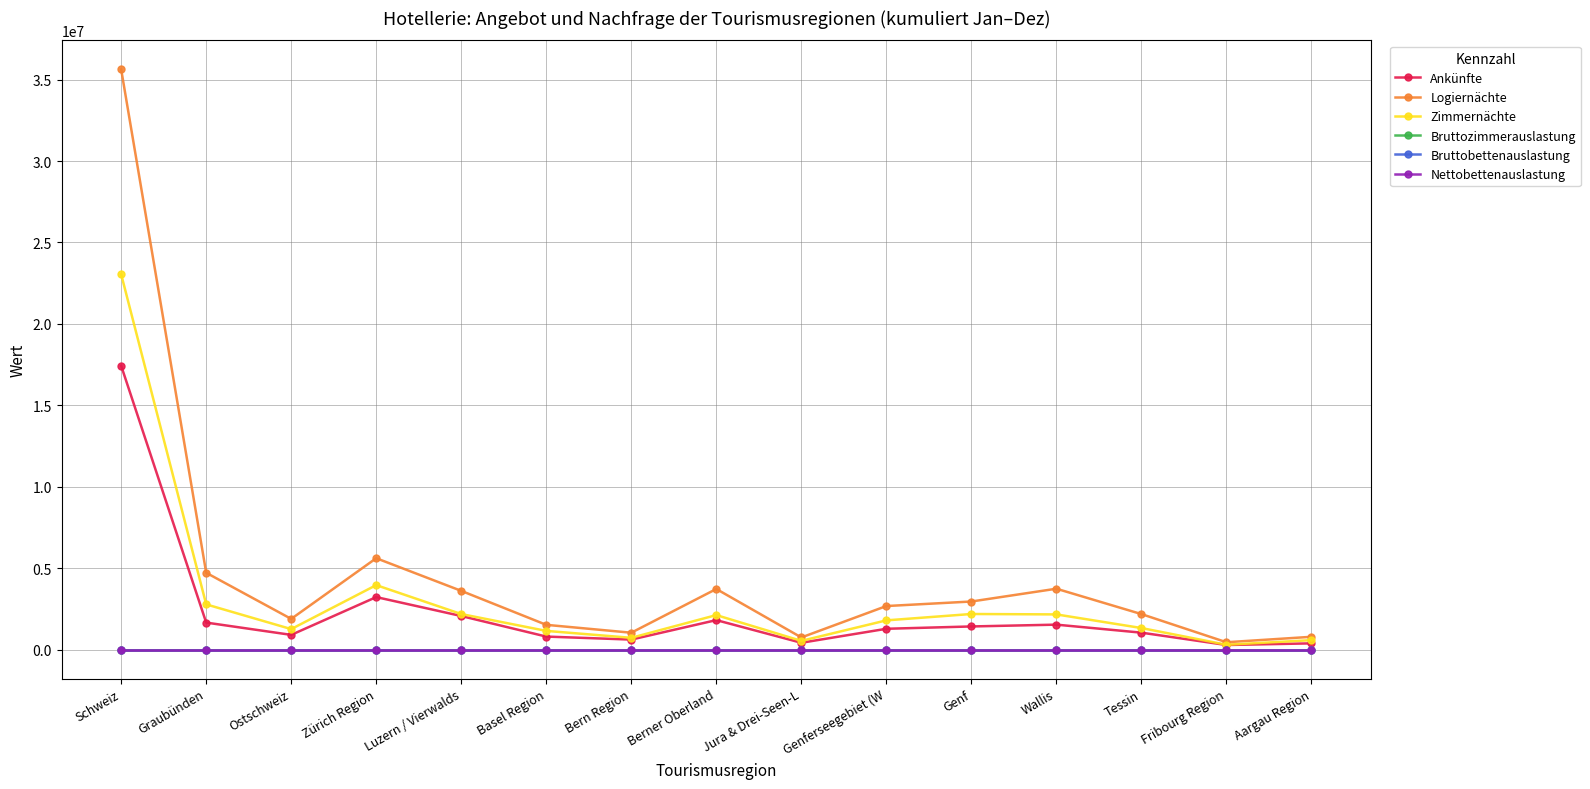

What are all the series names shown in the legend?

Ankünfte, Logiernächte, Zimmernächte, Bruttozimmerauslastung, Bruttobettenauslastung, Nettobettenauslastung